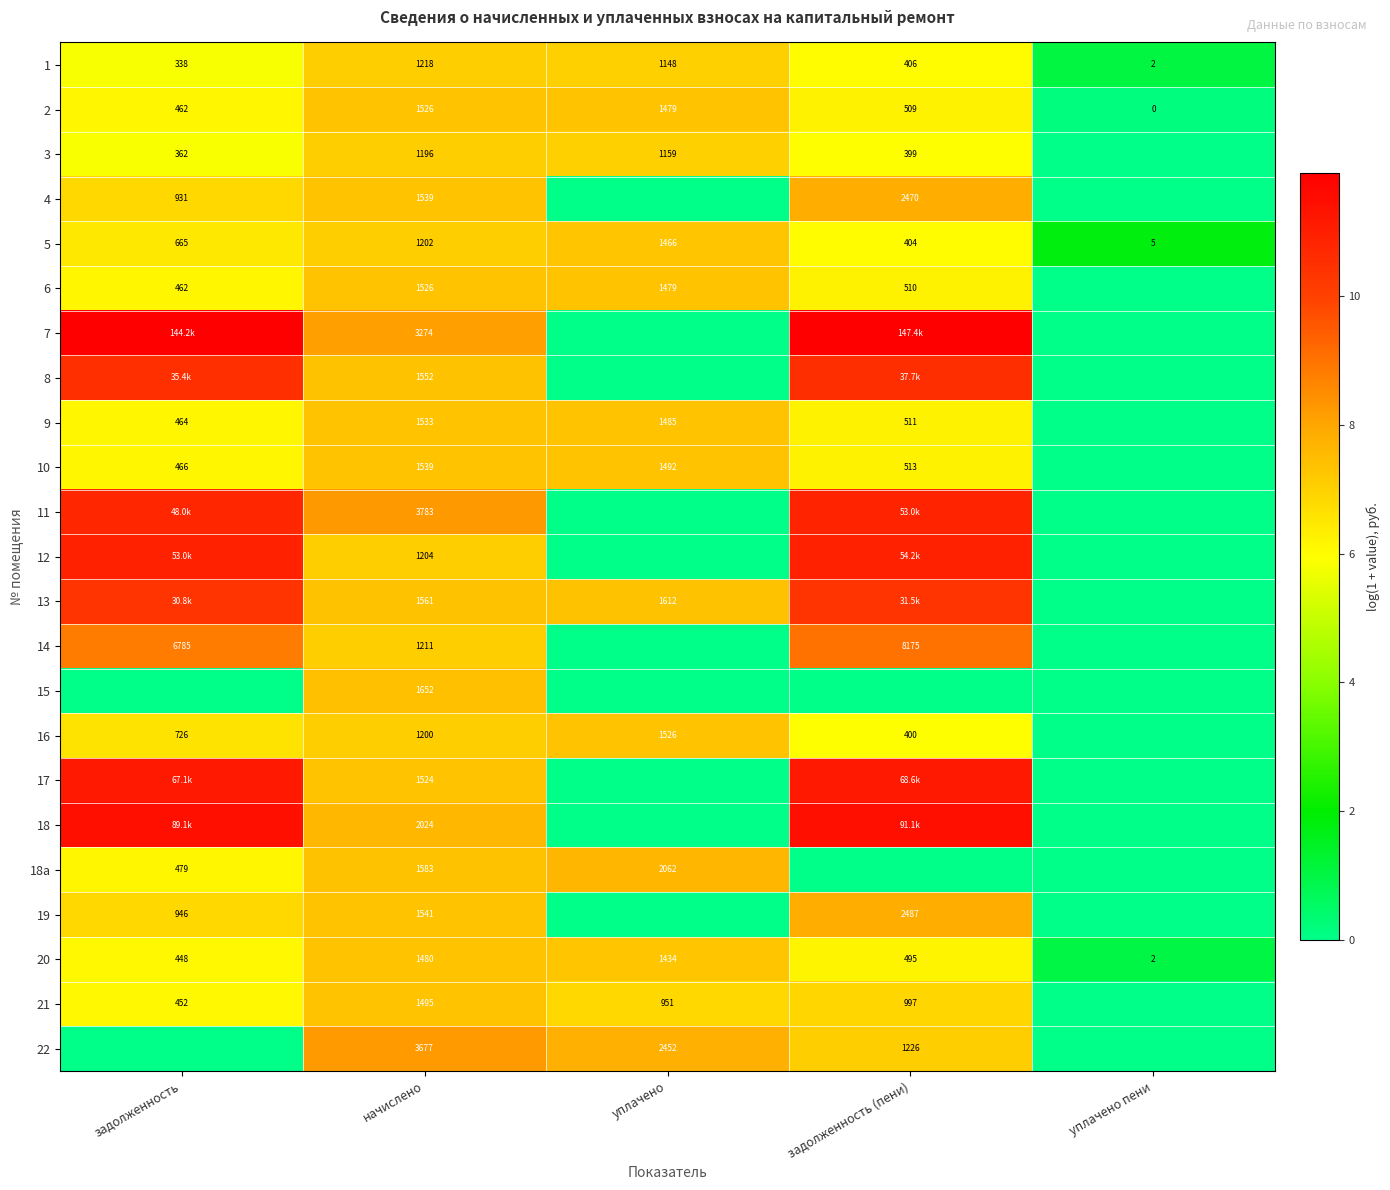

Is the value of 9 at начислено greater than the value of 5 at начислено?

Yes